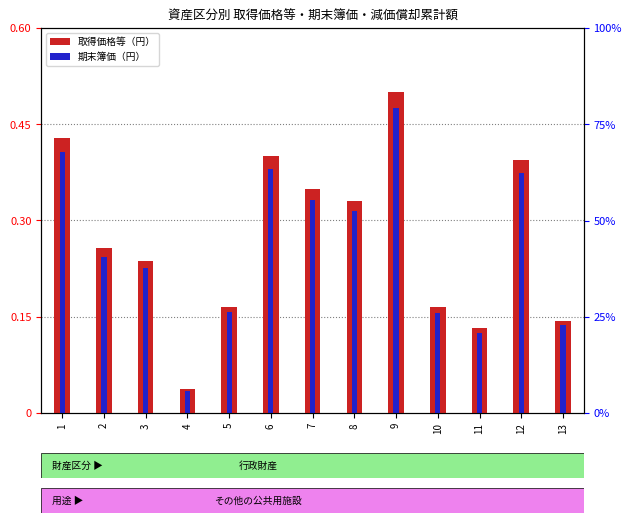

Which series has the largest total across all categories?

取得価格等（円）